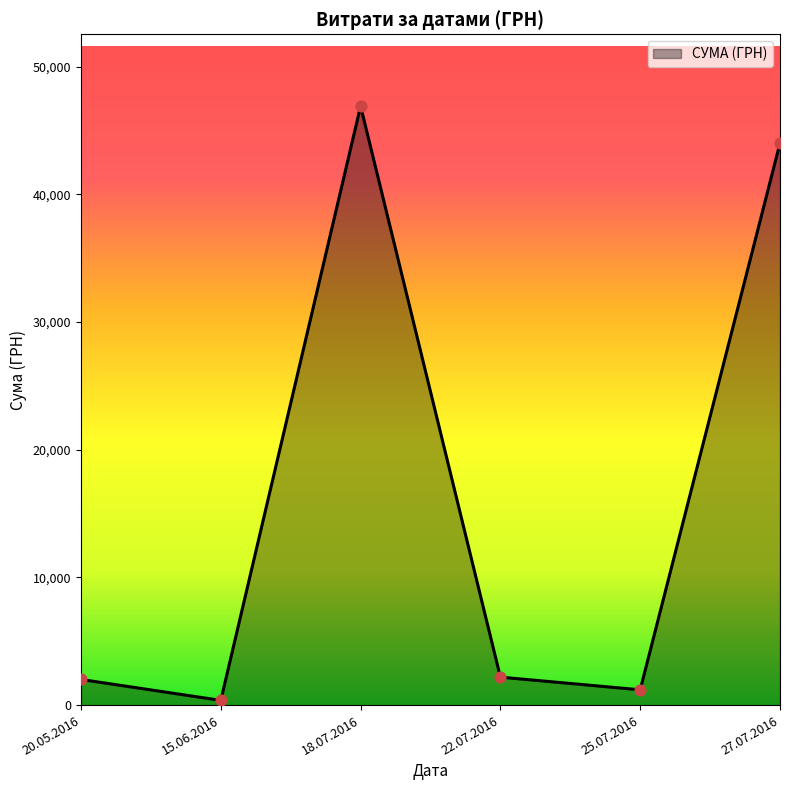

What is the ratio of the value at 27.07.2016 to the value at 25.07.2016?

36.8